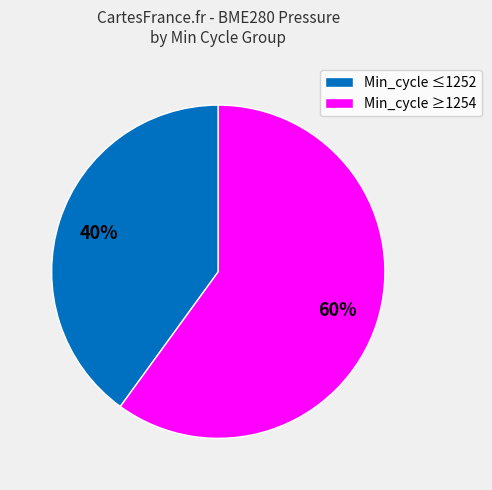

Rank the categories by value from lowest to highest.

Min_cycle ≤1252, Min_cycle ≥1254